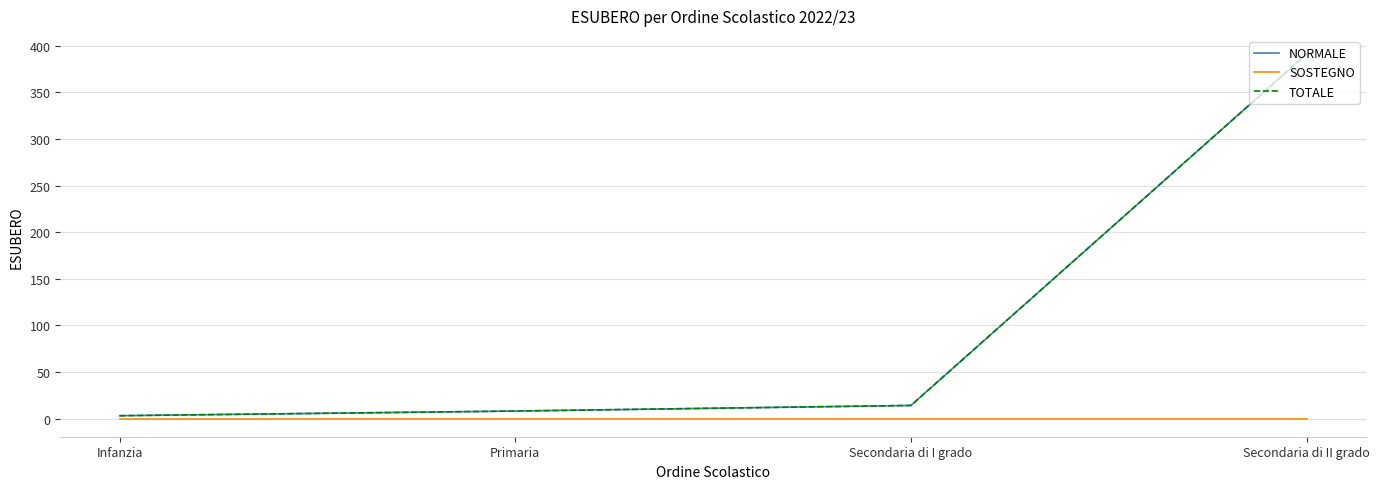

Is the value of TOTALE at Secondaria di II grado greater than the value of NORMALE at Infanzia?

Yes